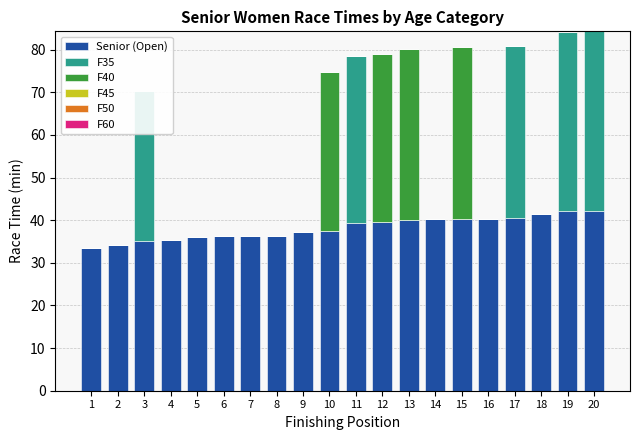

At which category is the sum across all series the highest?

20